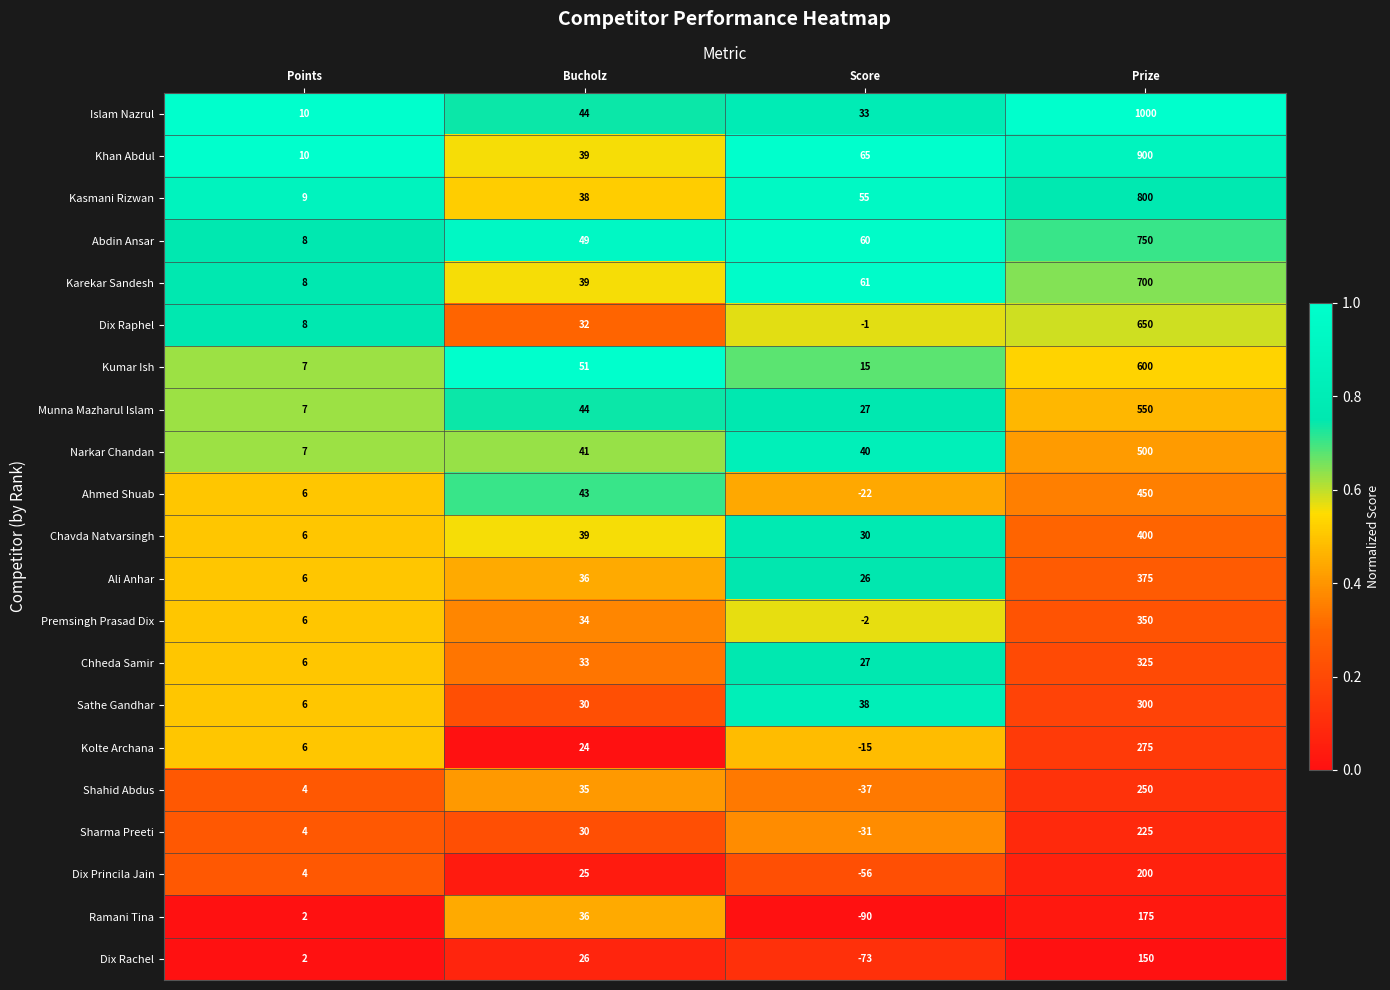

List the series in order of their peak value, highest first.

Islam Nazrul, Khan Abdul, Kasmani Rizwan, Abdin Ansar, Karekar Sandesh, Dix Raphel, Kumar Ish, Munna Mazharul Islam, Narkar Chandan, Ahmed Shuab, Chavda Natvarsingh, Ali Anhar, Premsingh Prasad Dix, Chheda Samir, Sathe Gandhar, Kolte Archana, Shahid Abdus, Sharma Preeti, Dix Princila Jain, Ramani Tina, Dix Rachel